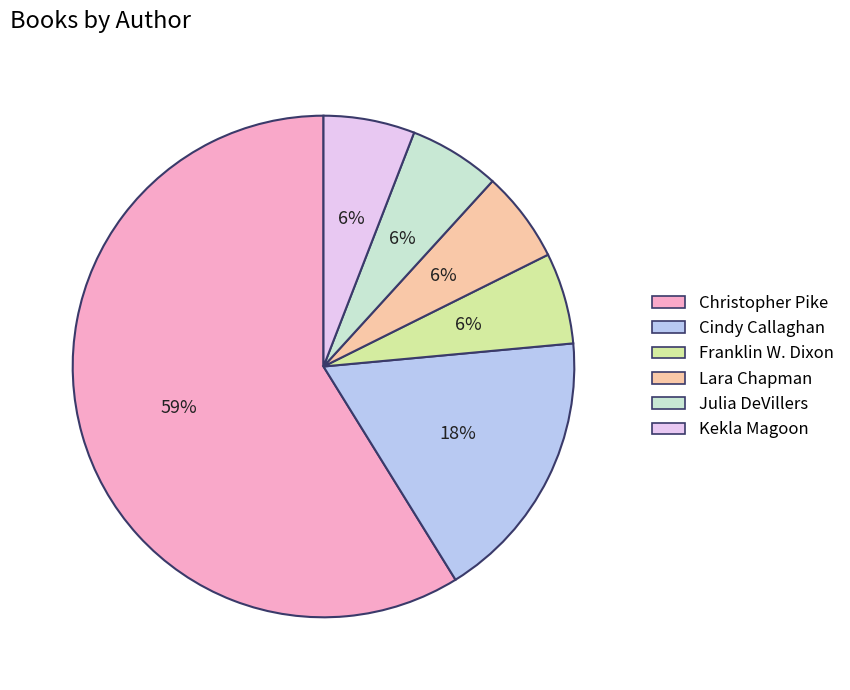

To the nearest percent, what portion does Julia DeVillers represent?

6%